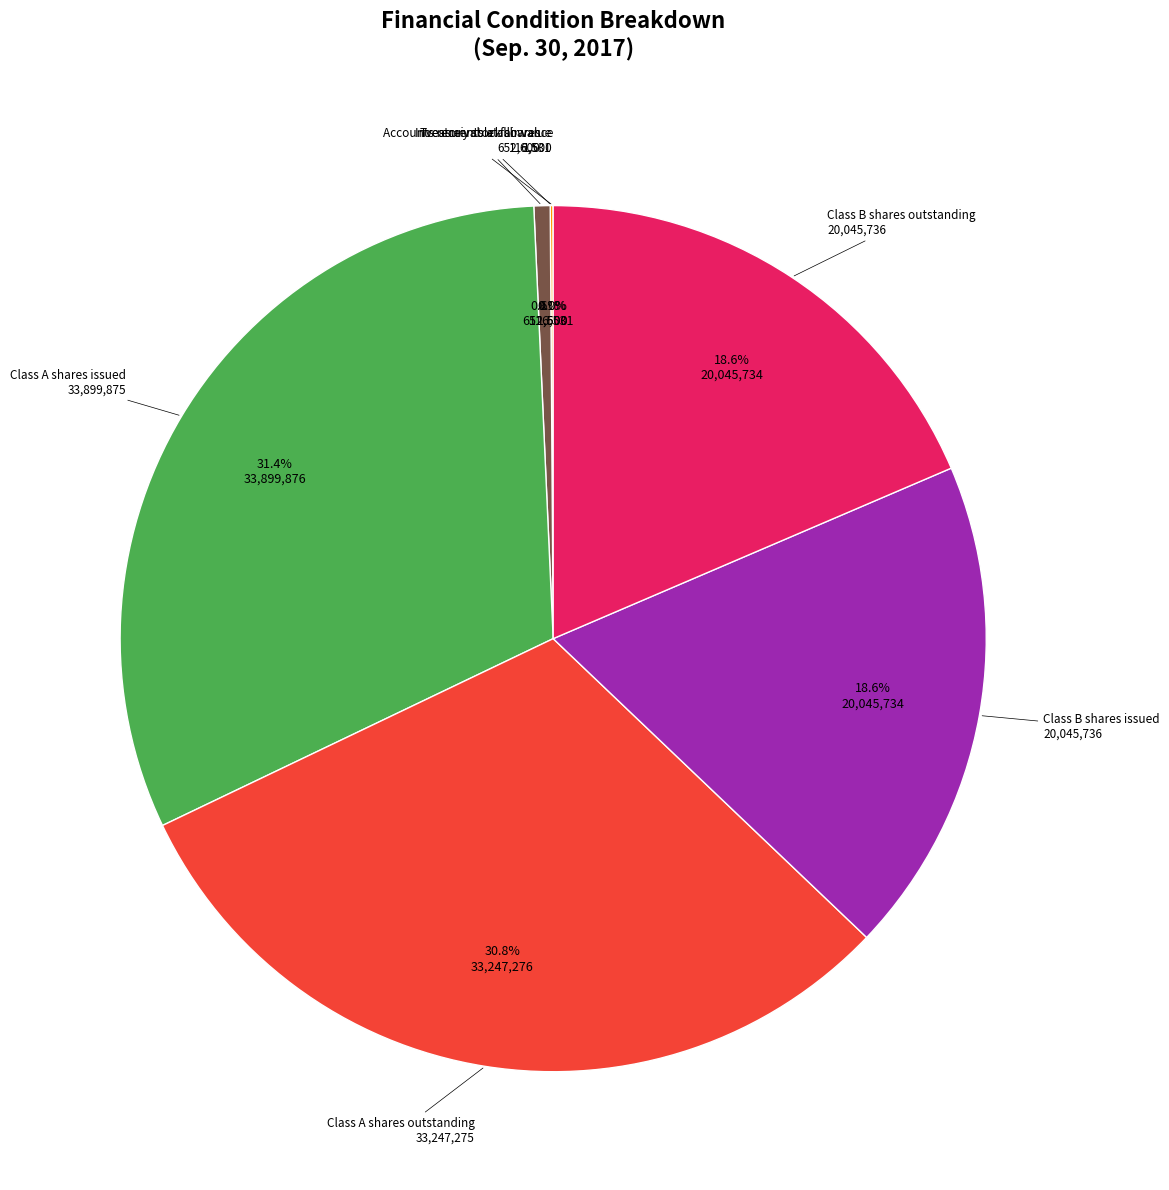

Does any single category account for the majority?

No